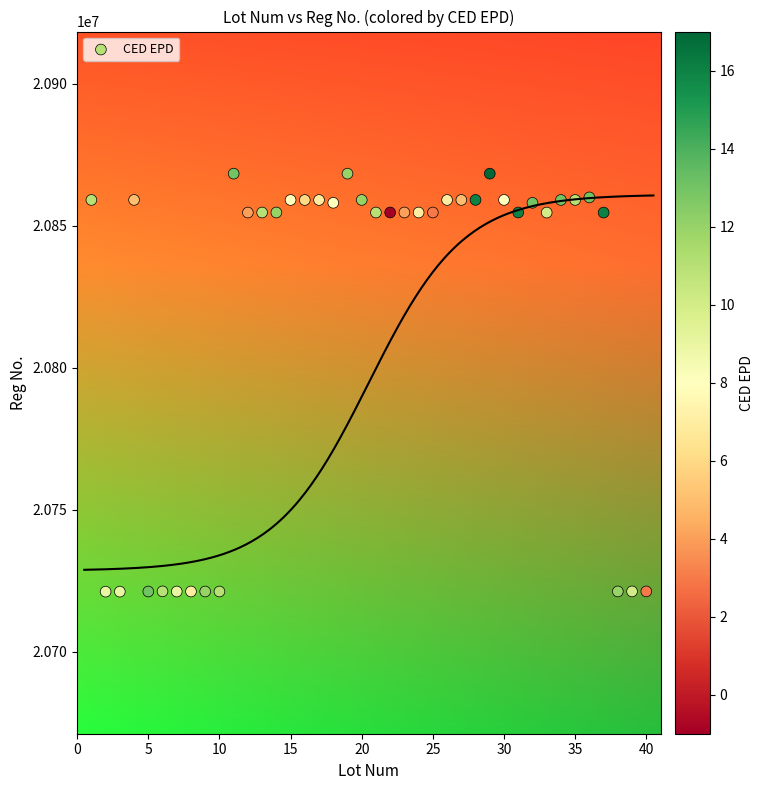

What is the range of X values (max minus min)?

39